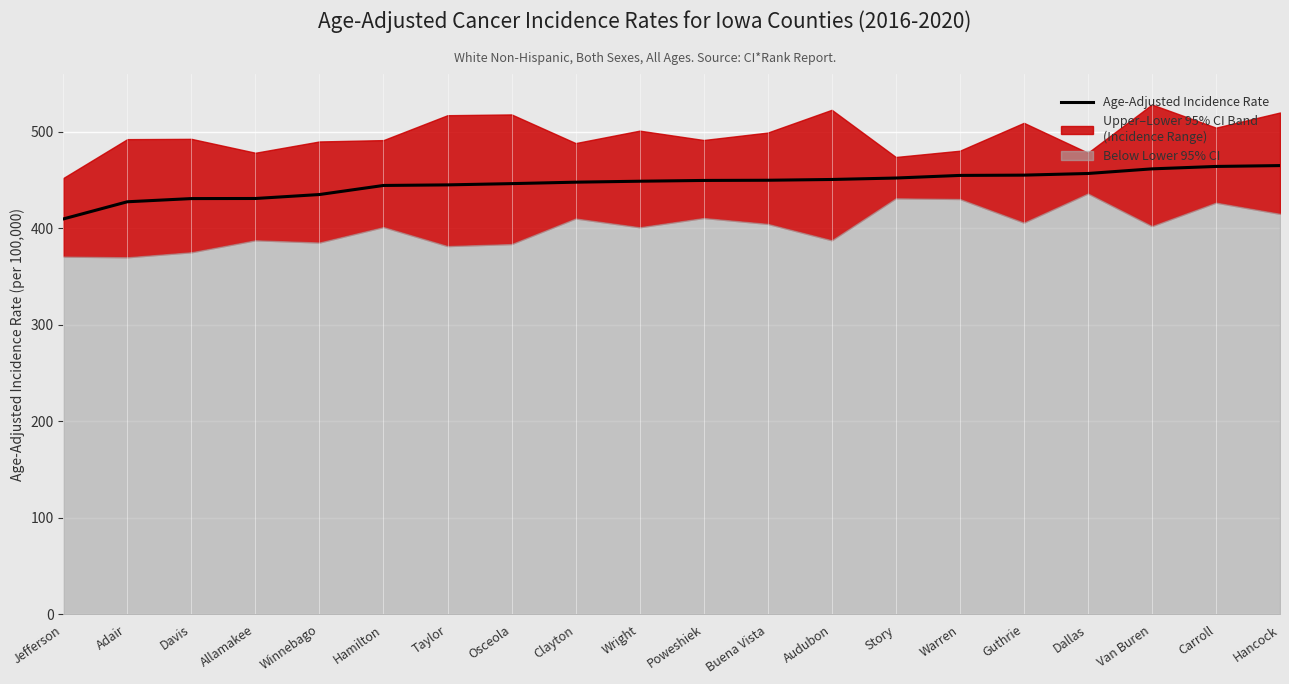

How many lines are shown in the chart?

1